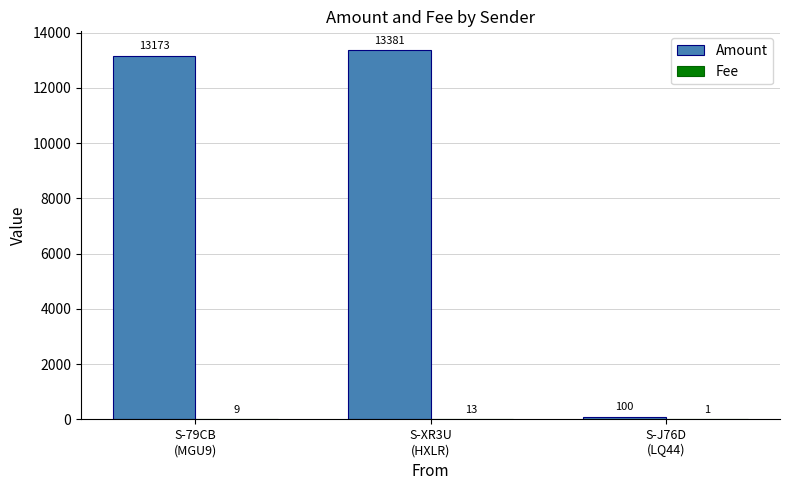

Which series has the largest total across all categories?

Amount